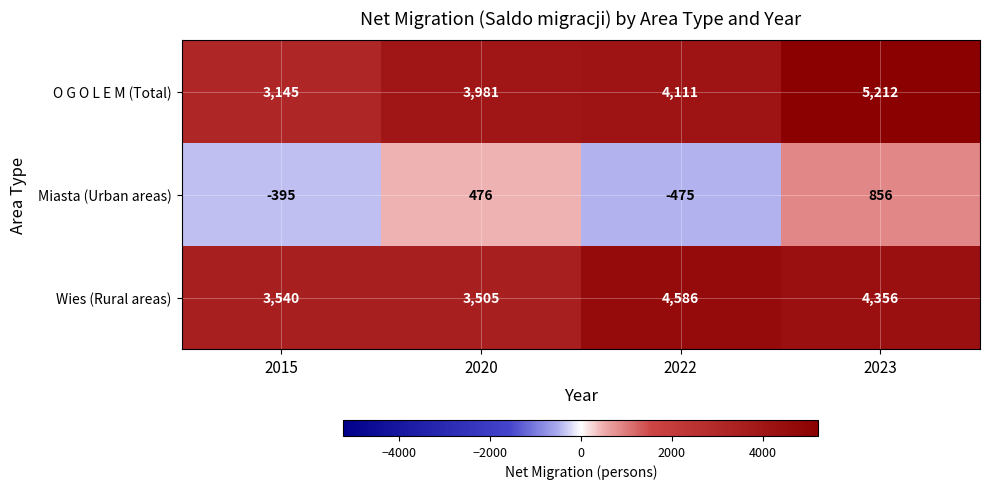

List the labels in order of O G O L E M (Total) value, largest first.

2023, 2022, 2020, 2015